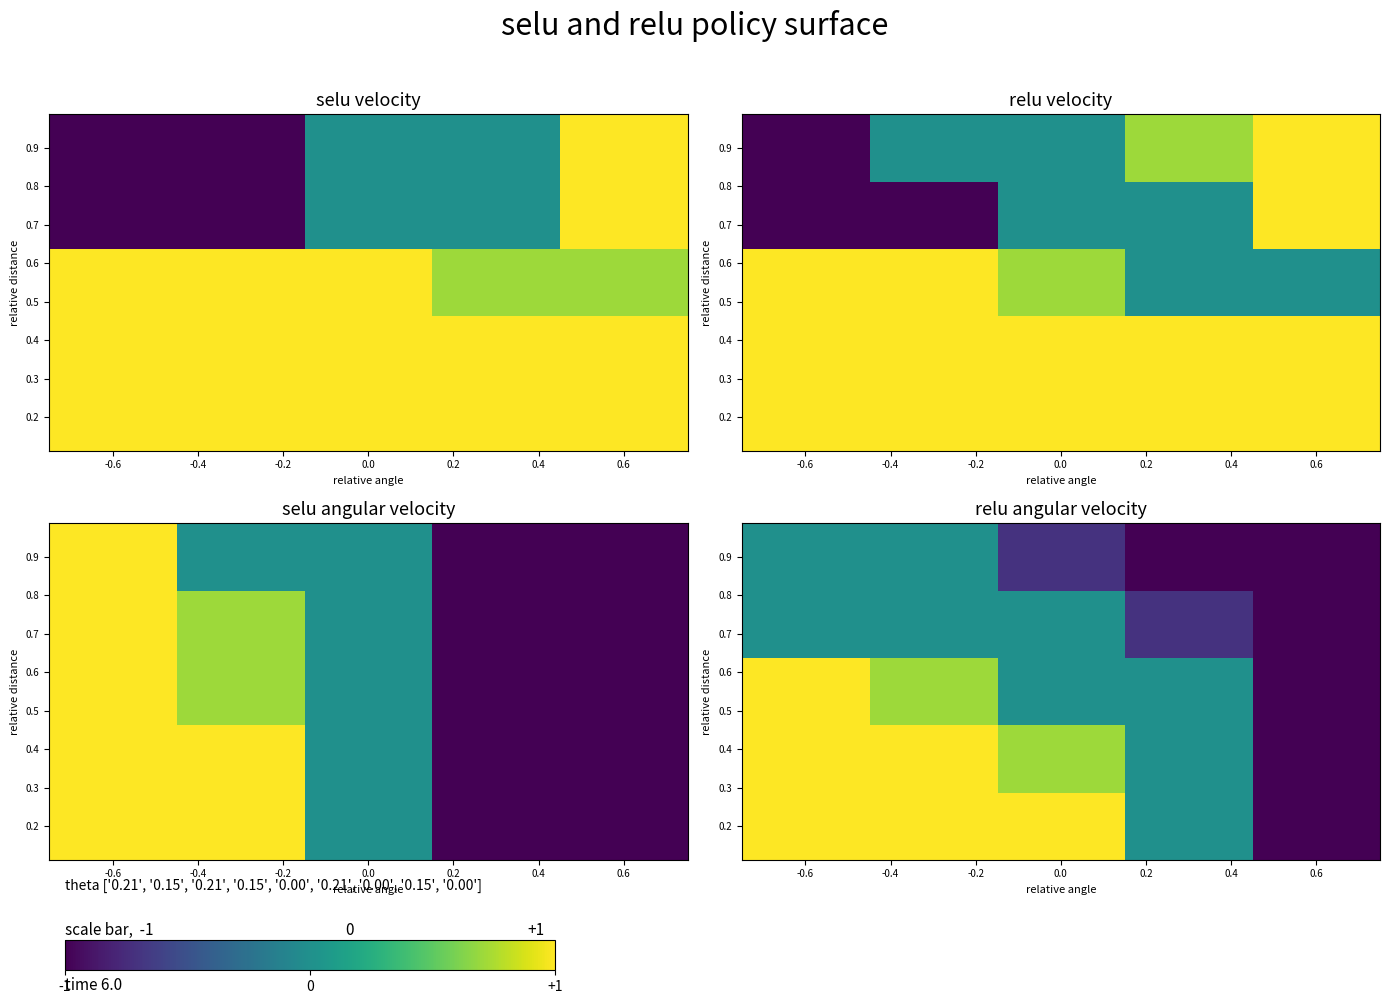

How many categories are shown in the chart?

5